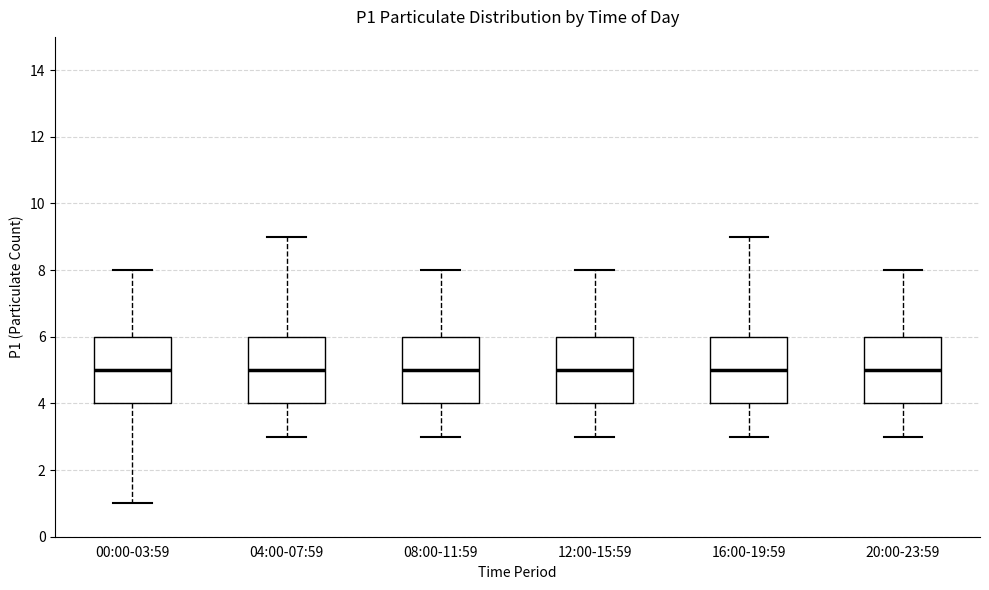

Where does the upper whisker of the box for 04:00-07:59 end on the y-axis? The values are not printed on the chart, so give them approximately, as read against the axis.

9